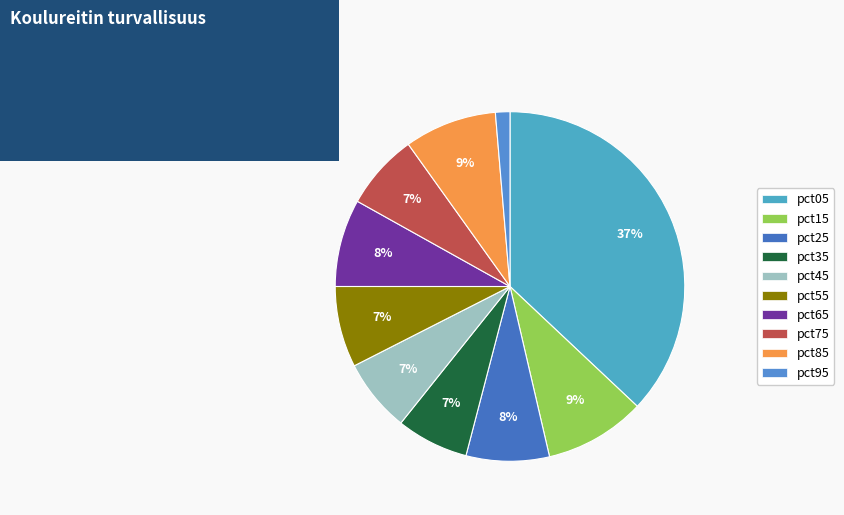

Does any single category account for the majority?

No